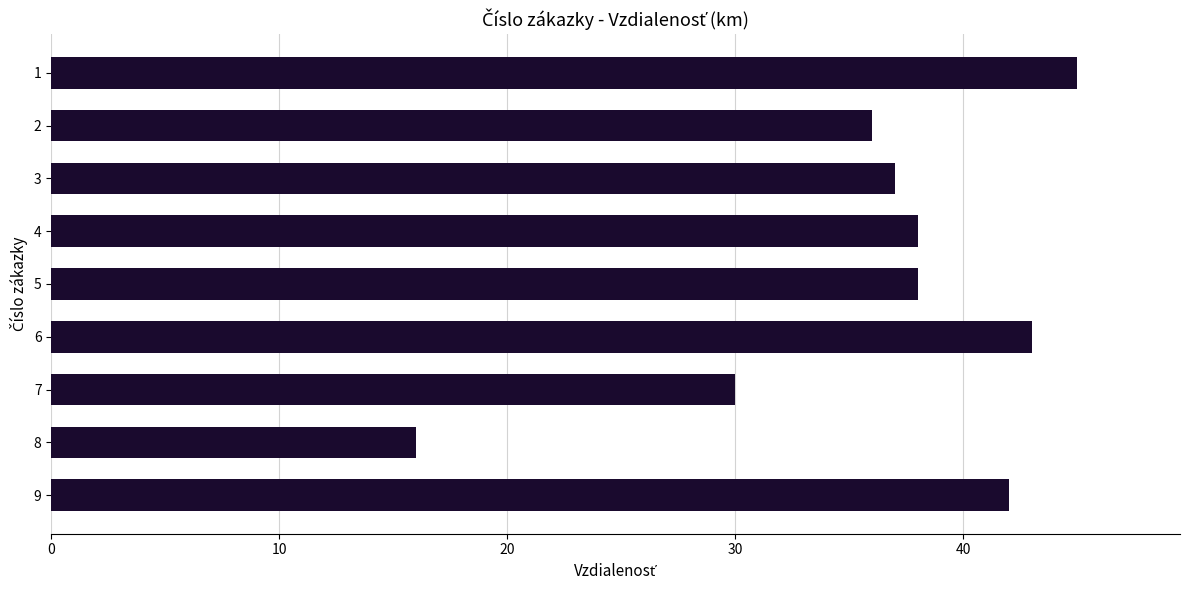

Are the bars grouped side by side (vs. stacked)?

No